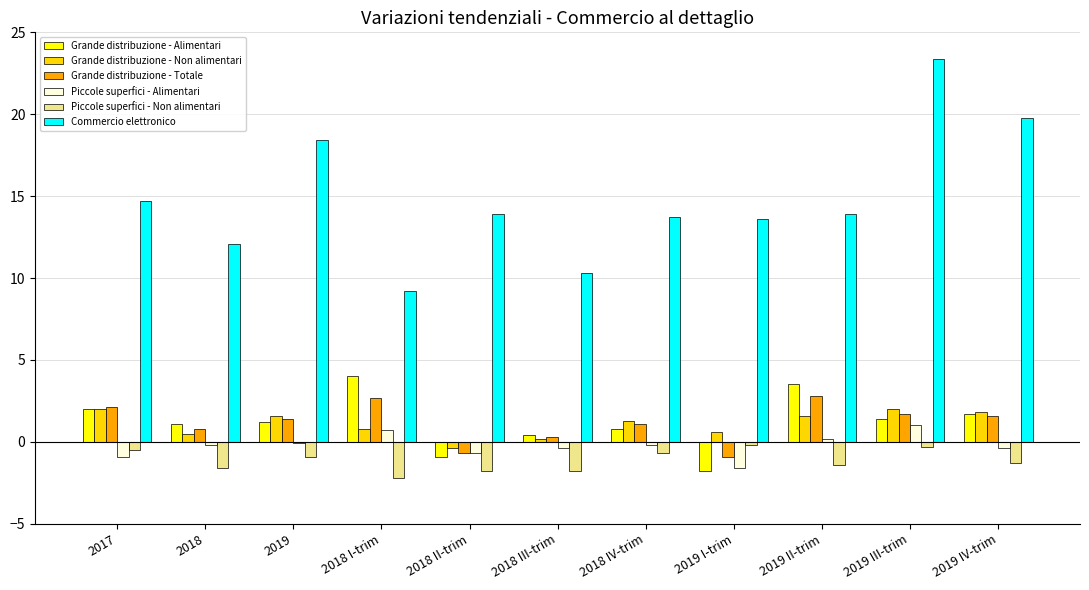

Which category has the highest value across all series?

2019 III-trim